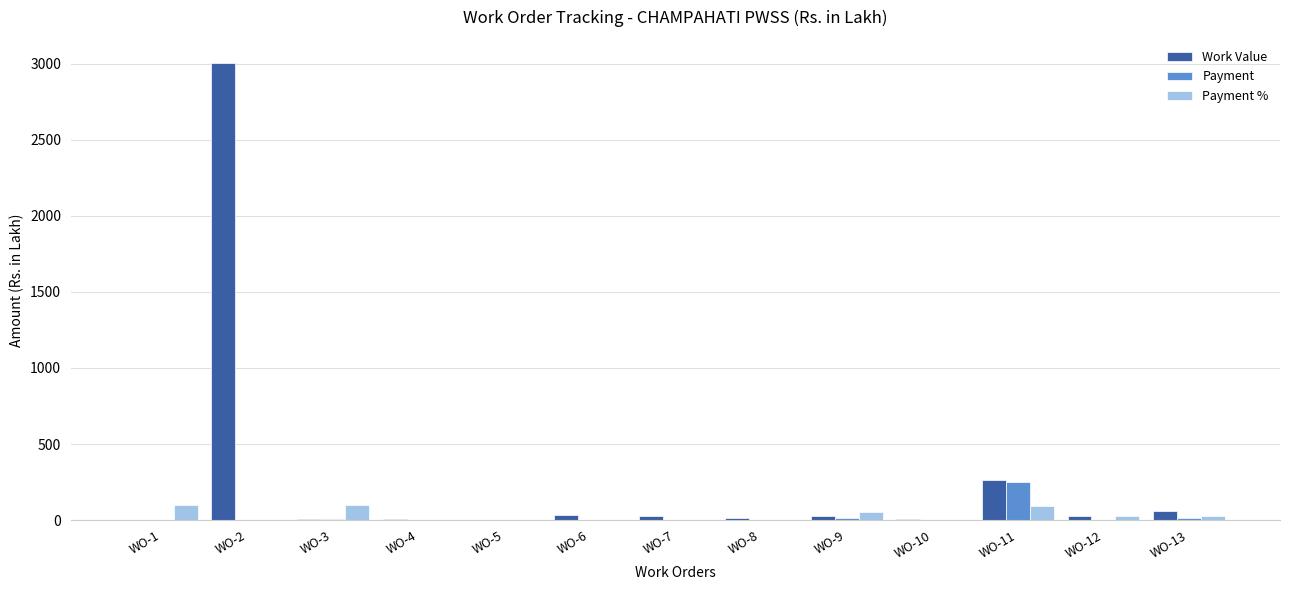

At which category is the sum across all series the highest?

WO-2